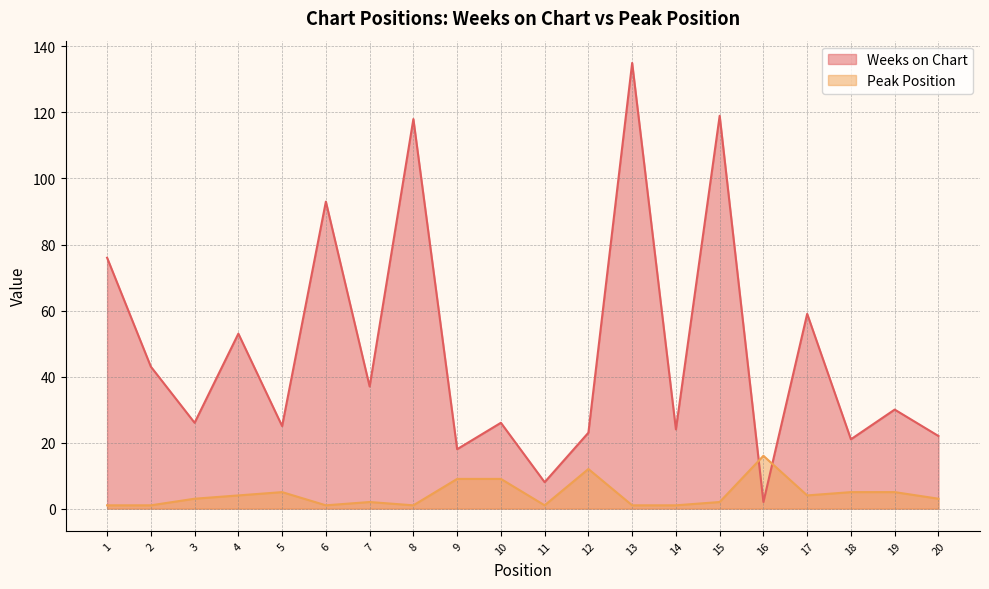

Between 10 and 16, which series saw the biggest shift?

Weeks on Chart